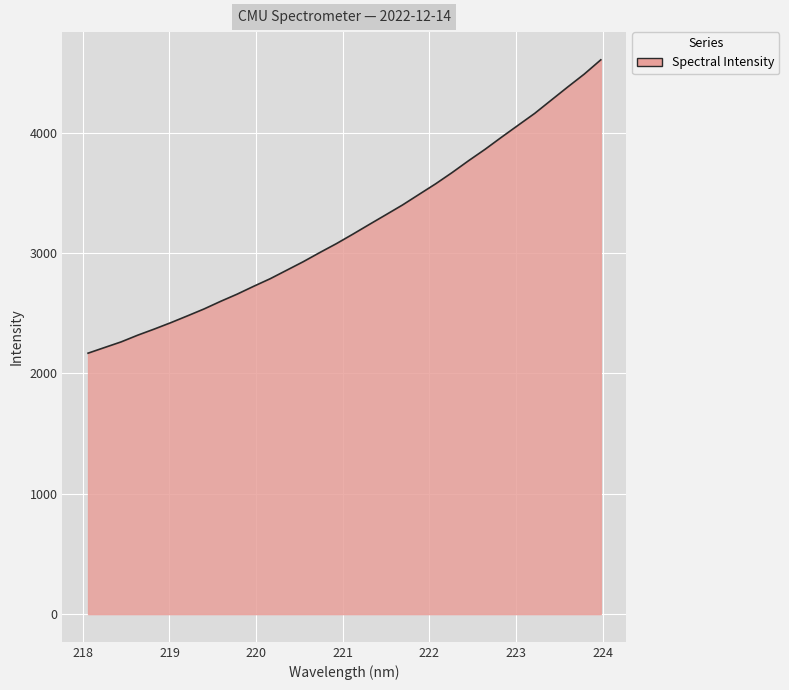

What is the maximum value shown in the chart?

4604.0